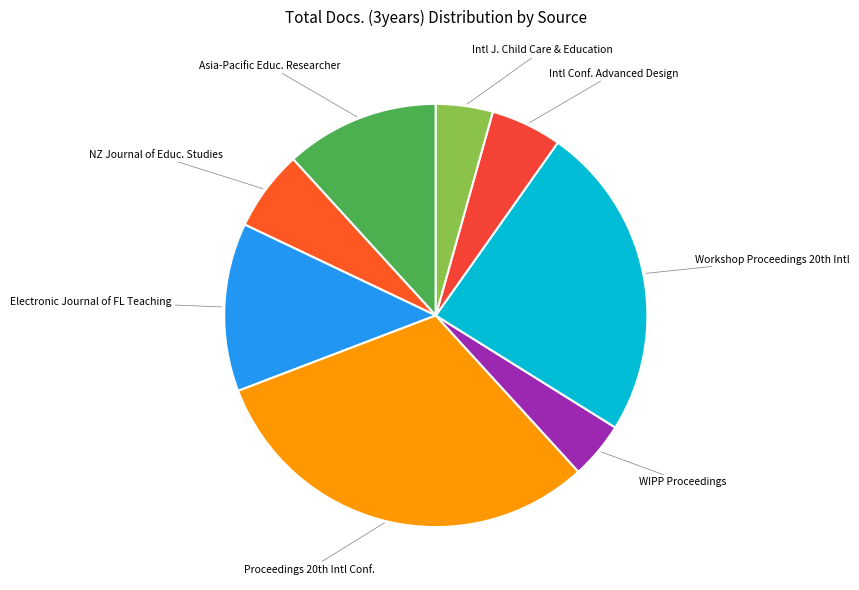

Is there a majority slice in this chart?

No